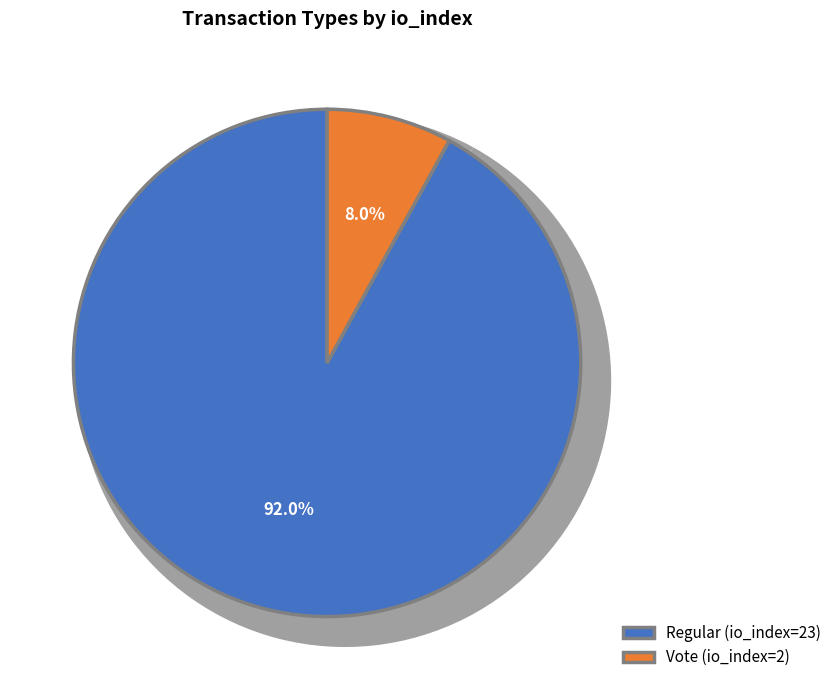

Rank the categories by value from highest to lowest.

Regular (io_index=23), Vote (io_index=2)